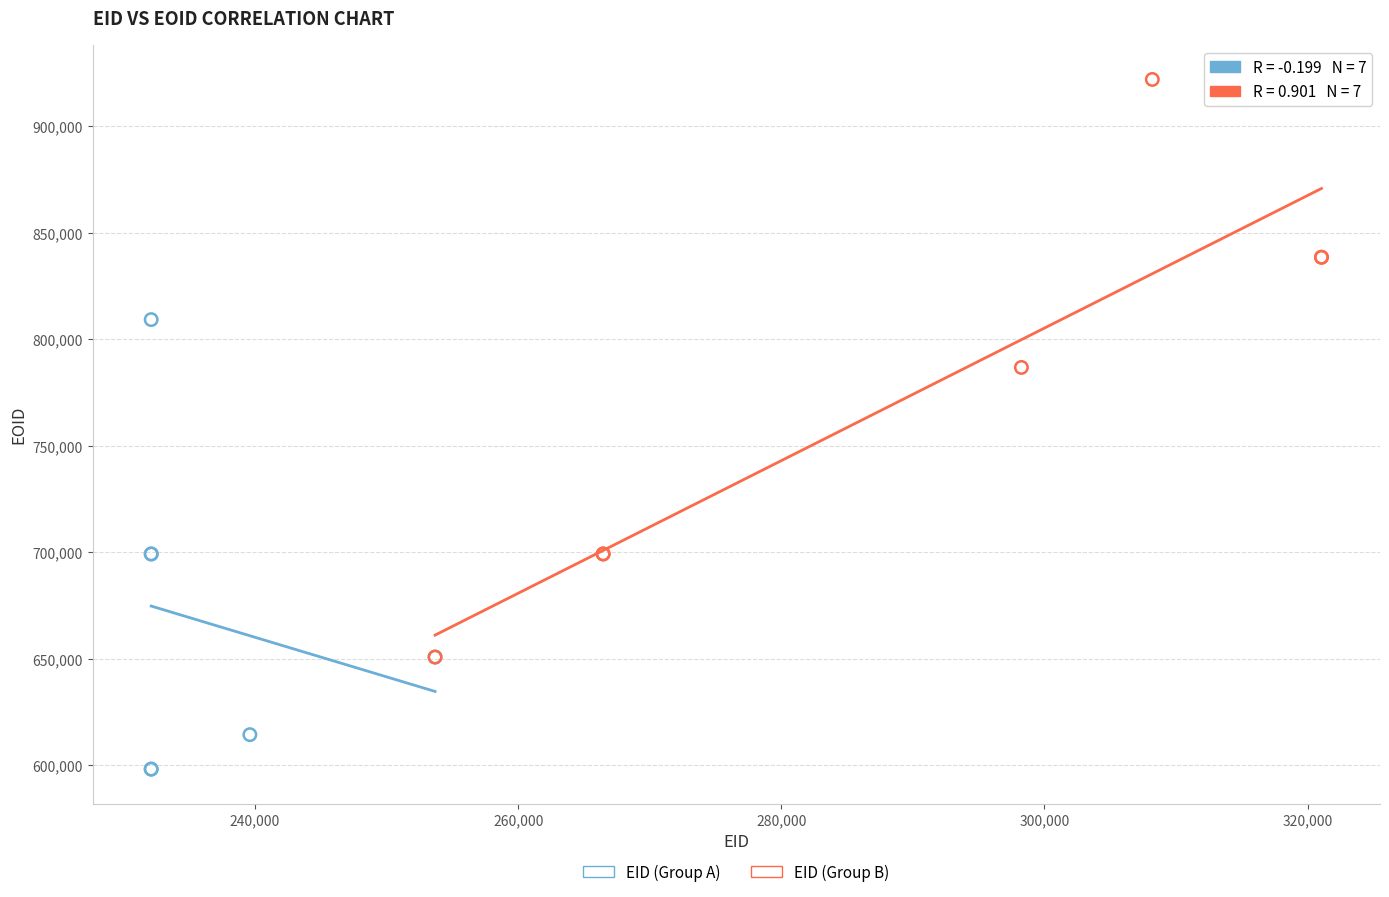

Which series has the largest Y range (max minus min)?

EID (Group B)